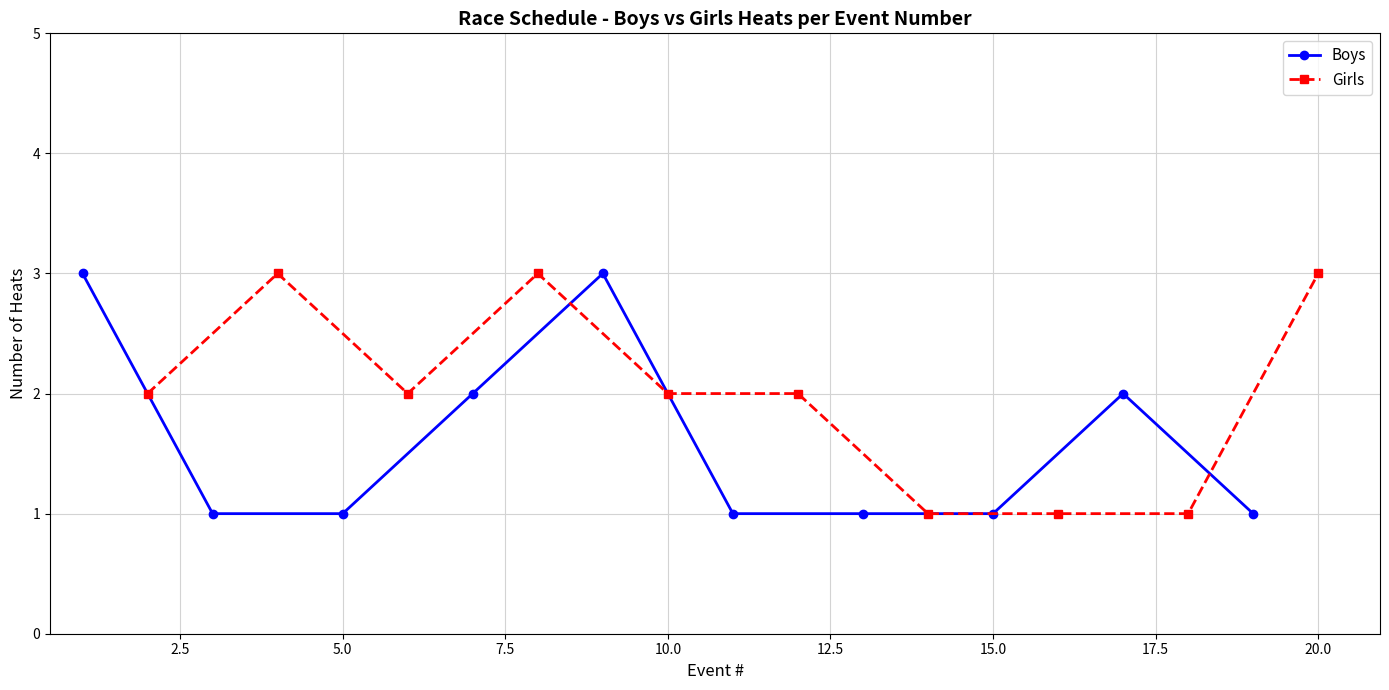

Which series has the largest range (max minus min)?

Boys